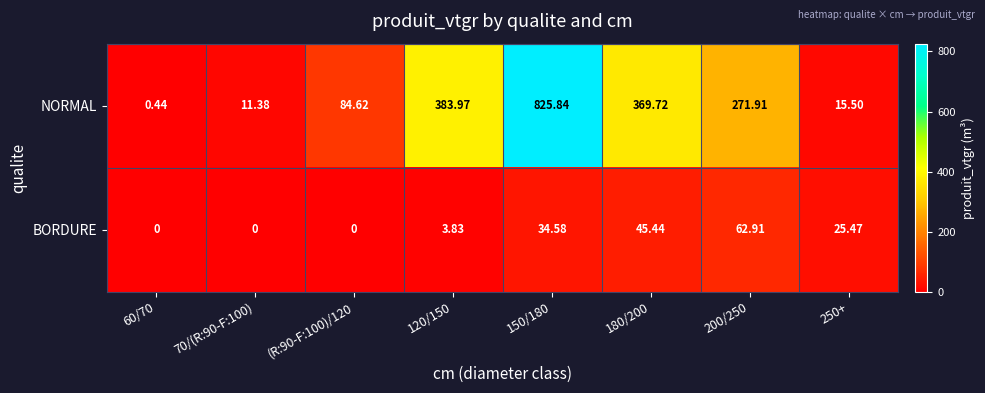

At how many categories does at least one series exceed 278?

3